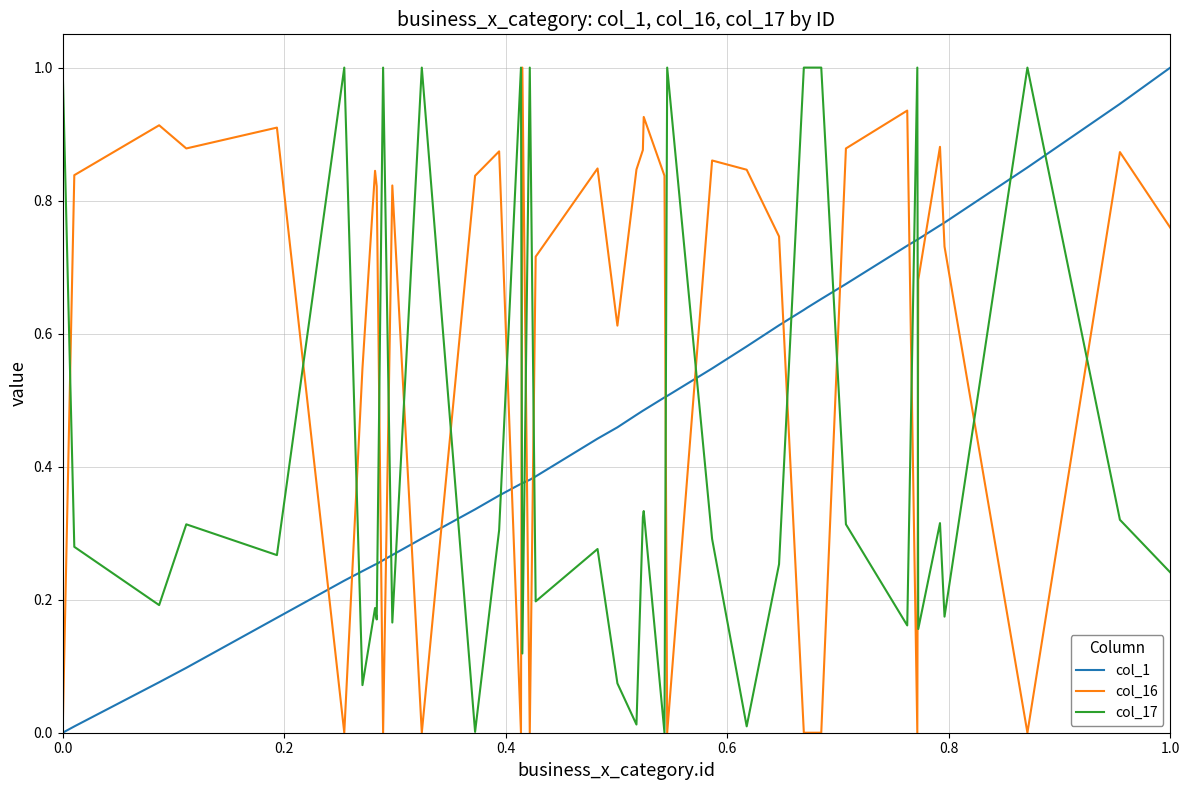

List the series in order of their overall mean, lowest first.

col_17, col_1, col_16